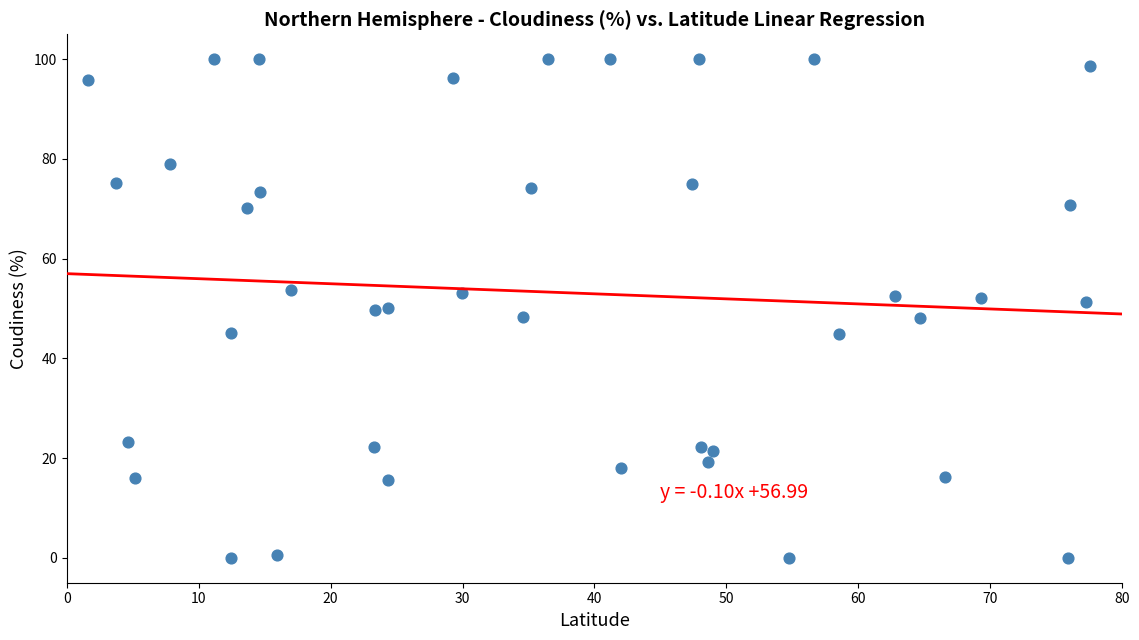

What is the range of X values (max minus min)?

75.9